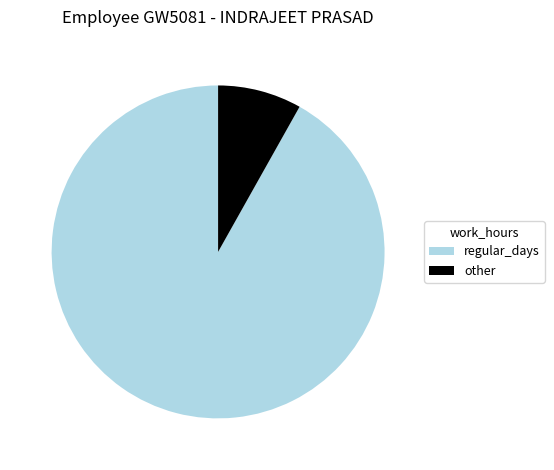

Which category has the smallest portion of the pie?

other